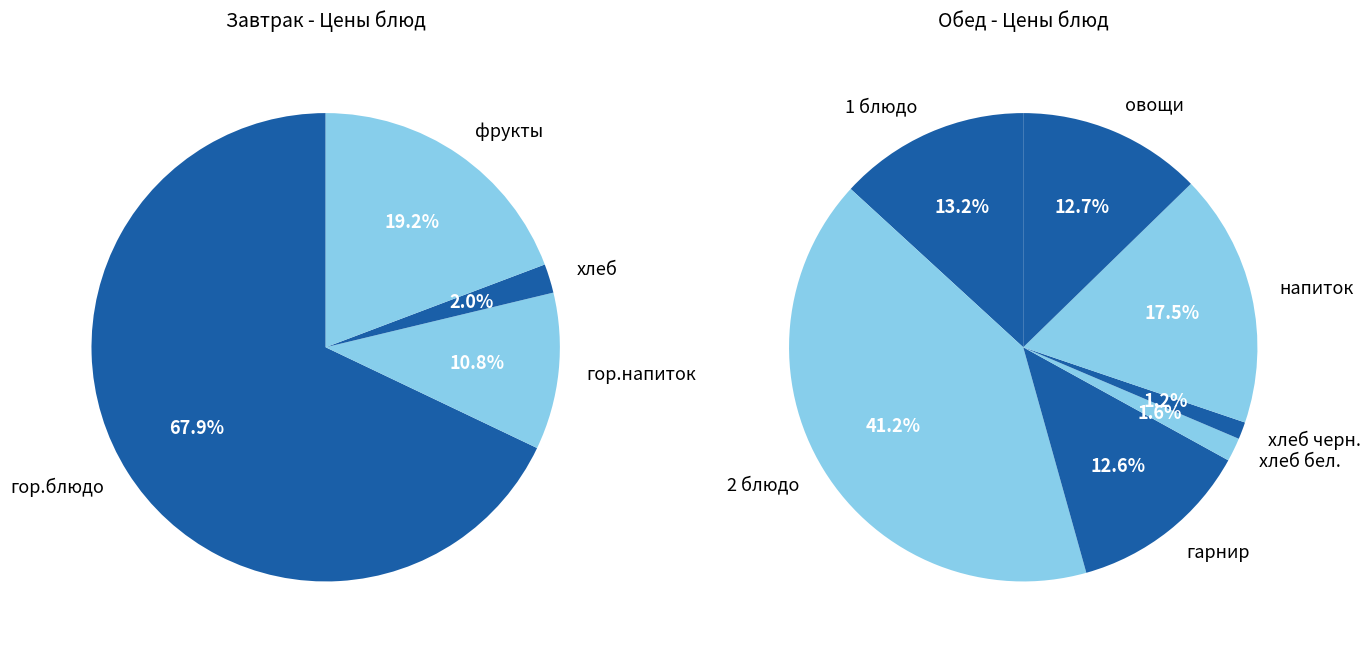

What is the smallest slice in the pie chart?

хлеб черн.